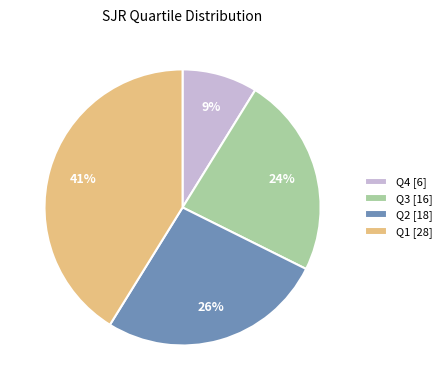

Is there a majority slice in this chart?

No